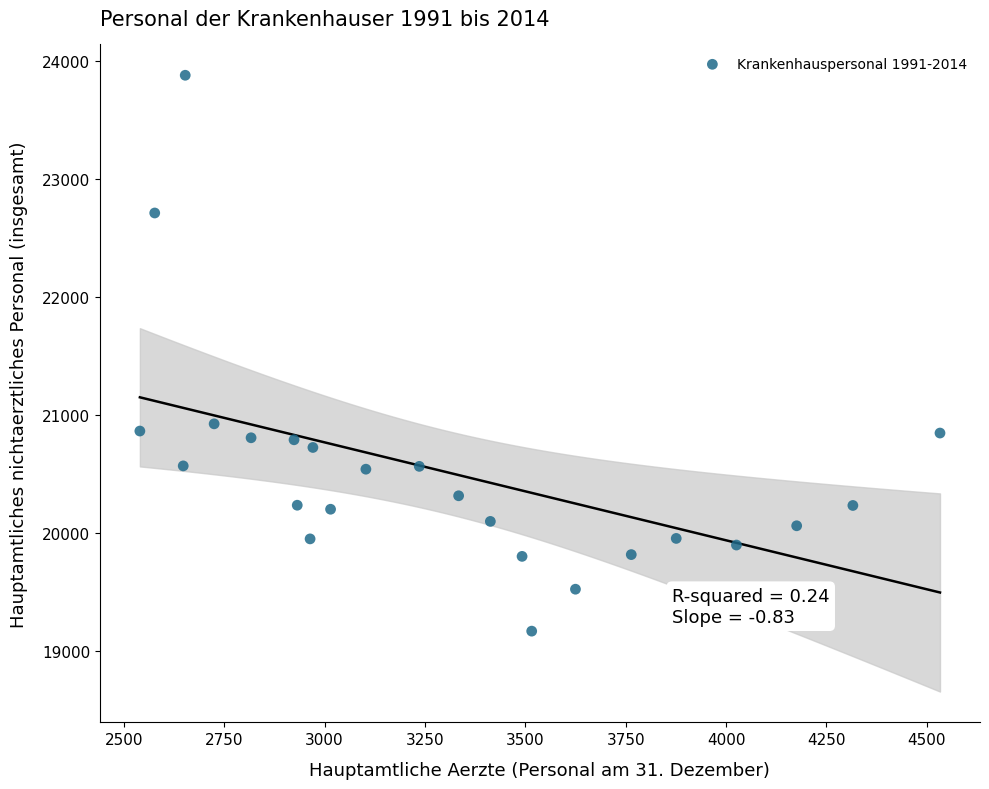

What Y value in the scatter plot is closest to 21524?

20926